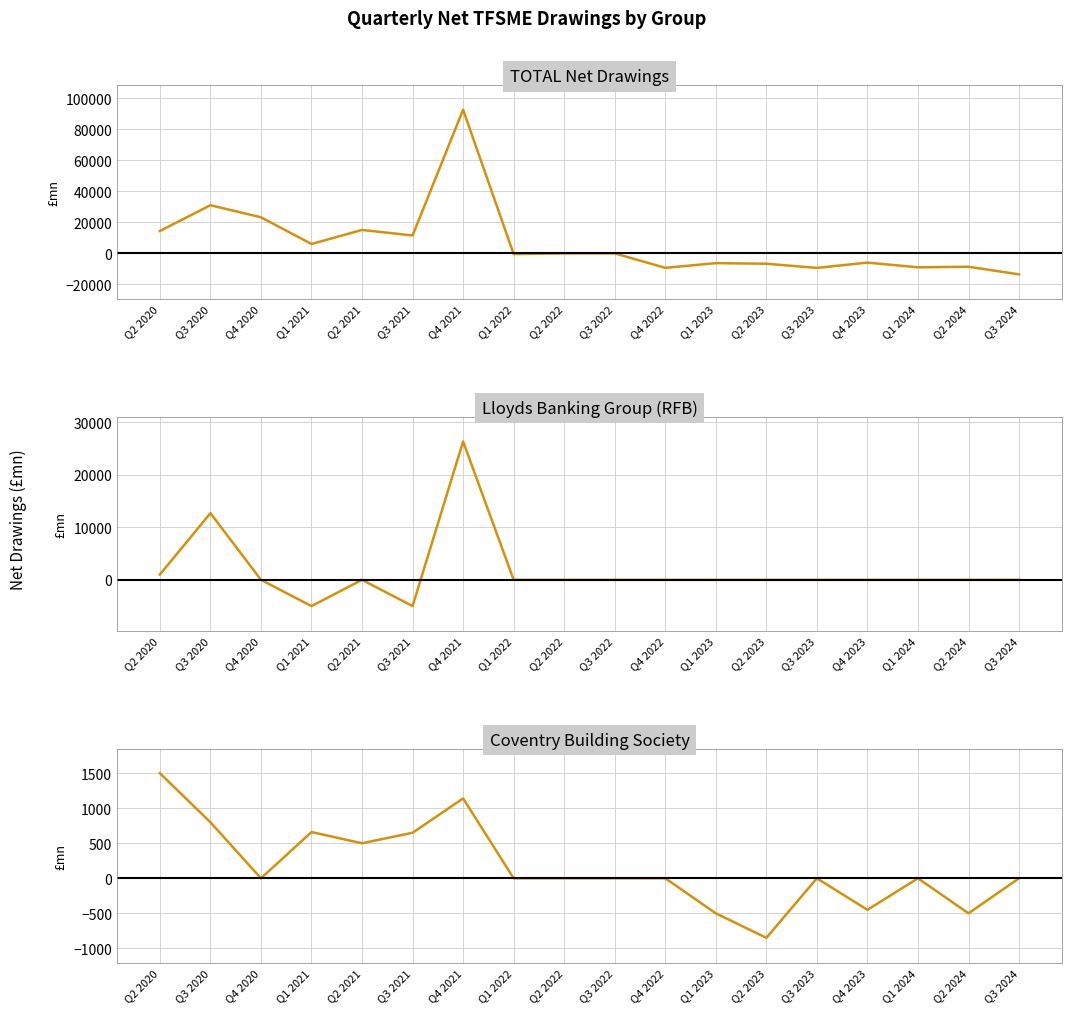

Between Q2 2022 and Q3 2022, which is larger?

Q3 2022